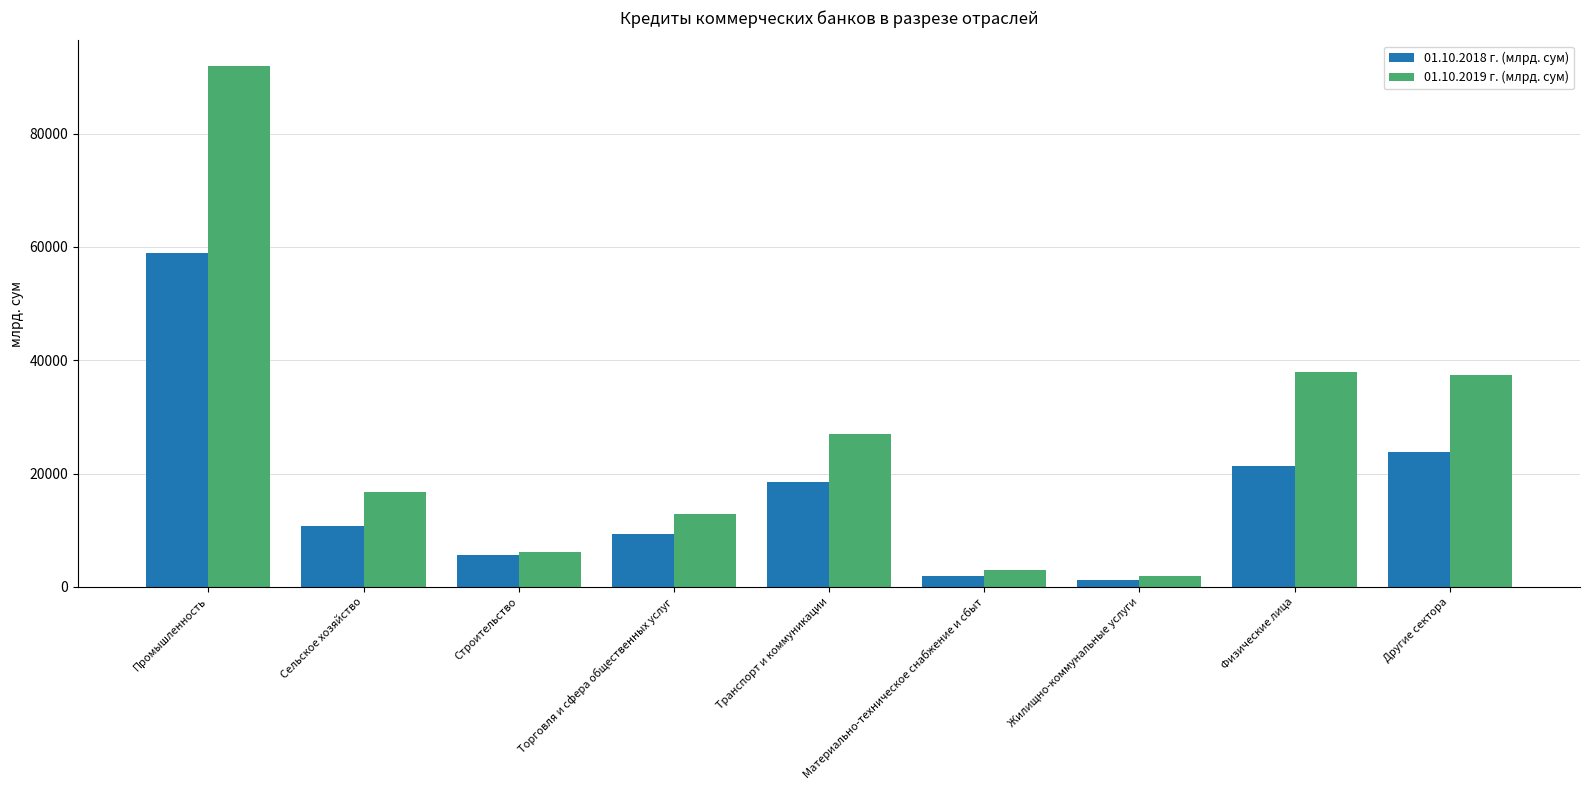

At which label is 01.10.2018 г. (млрд. сум) closest to 30044?

Другие сектора